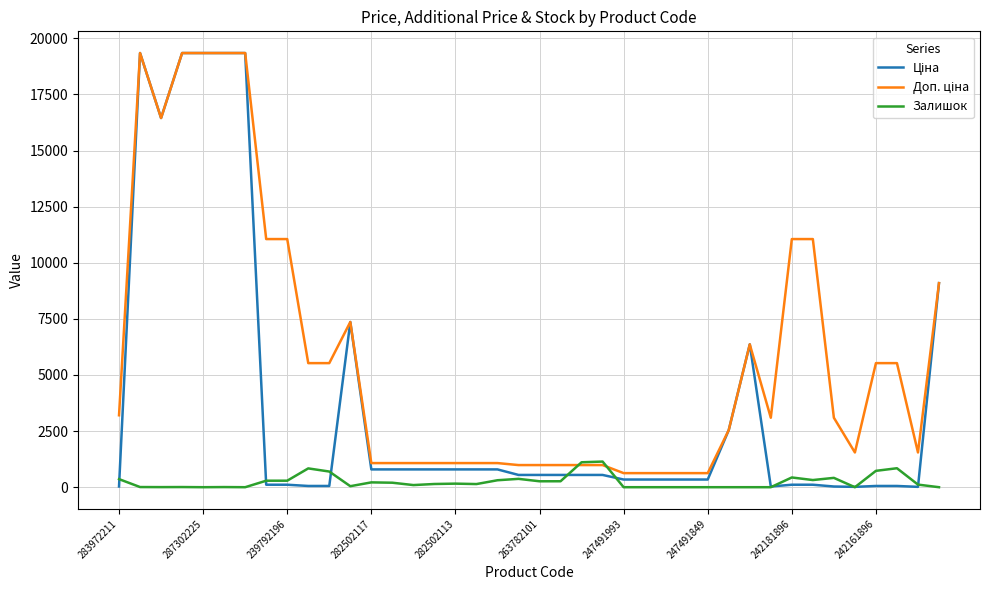

What is the highest value of the Залишок series?

1142.0